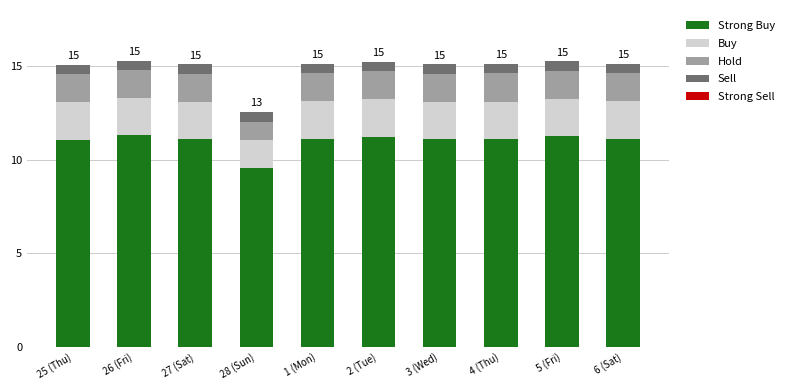

What is the total value across all series at 2 (Tue)?

15.2